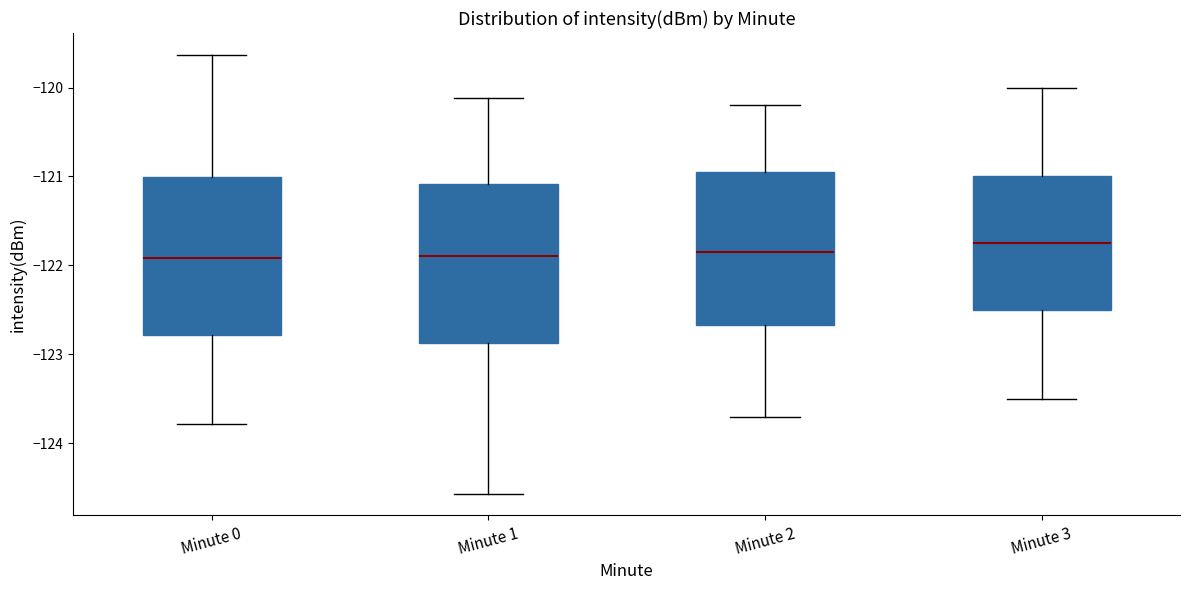

Reading left to right, read every box against the y-axis: the position of its median line, the range the box covers, and the ends of its whiskers. The values are not printed on the chart, so give them approximately, as read against the axis.

Minute 0: median -121.9, box -122.8 to -121.0, whiskers -123.8 to -119.6
Minute 1: median -121.9, box -122.9 to -121.1, whiskers -124.6 to -120.1
Minute 2: median -121.8, box -122.7 to -120.9, whiskers -123.7 to -120.2
Minute 3: median -121.7, box -122.5 to -121.0, whiskers -123.5 to -120.0